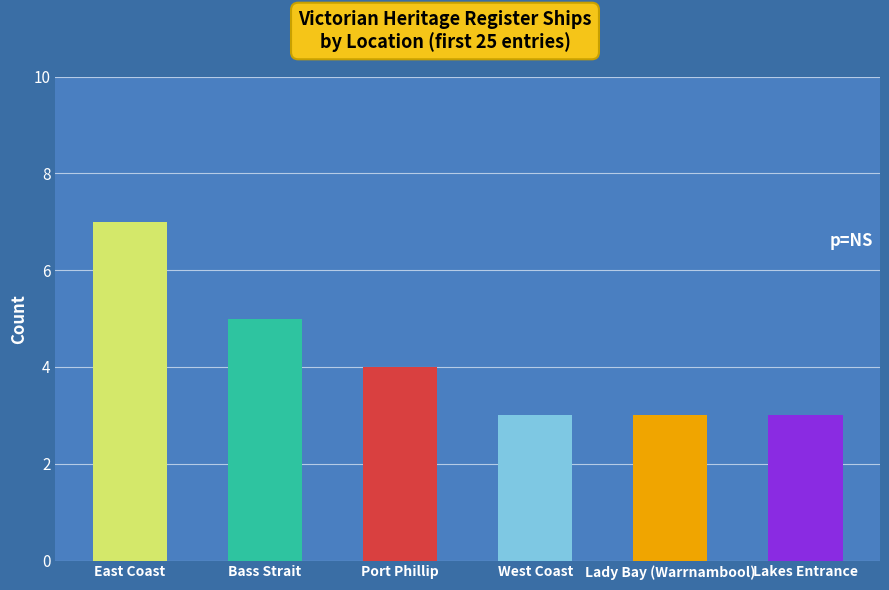

How many values are between 3 and 5?

5